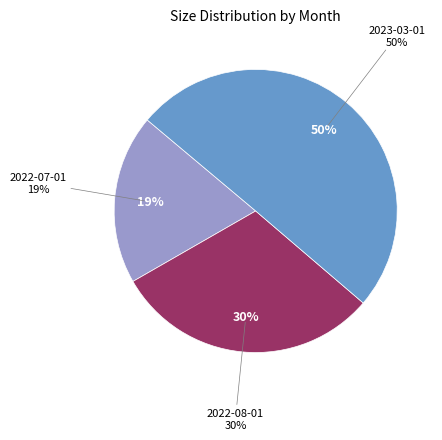

To the nearest percent, what is the average slice percentage?

33%